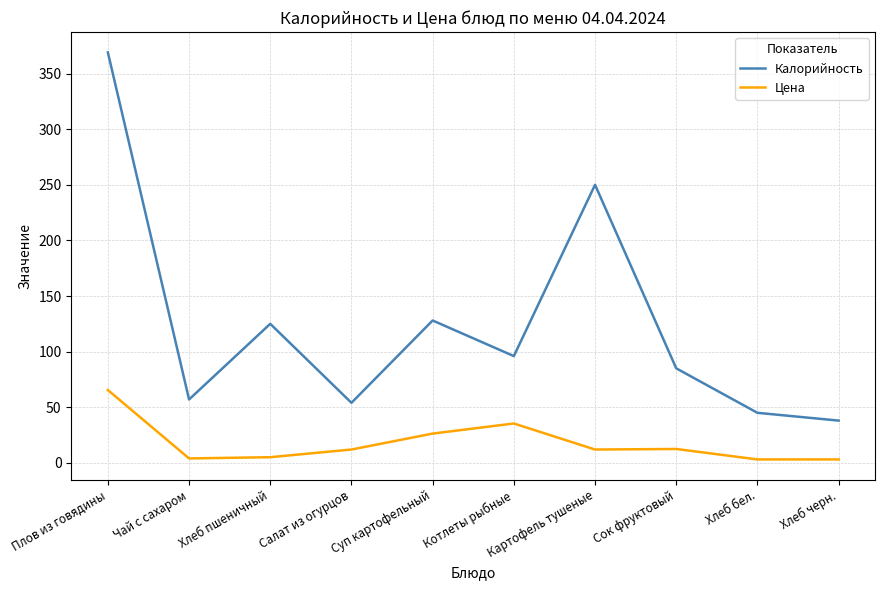

What is the total value across all series at Суп картофельный?

154.3